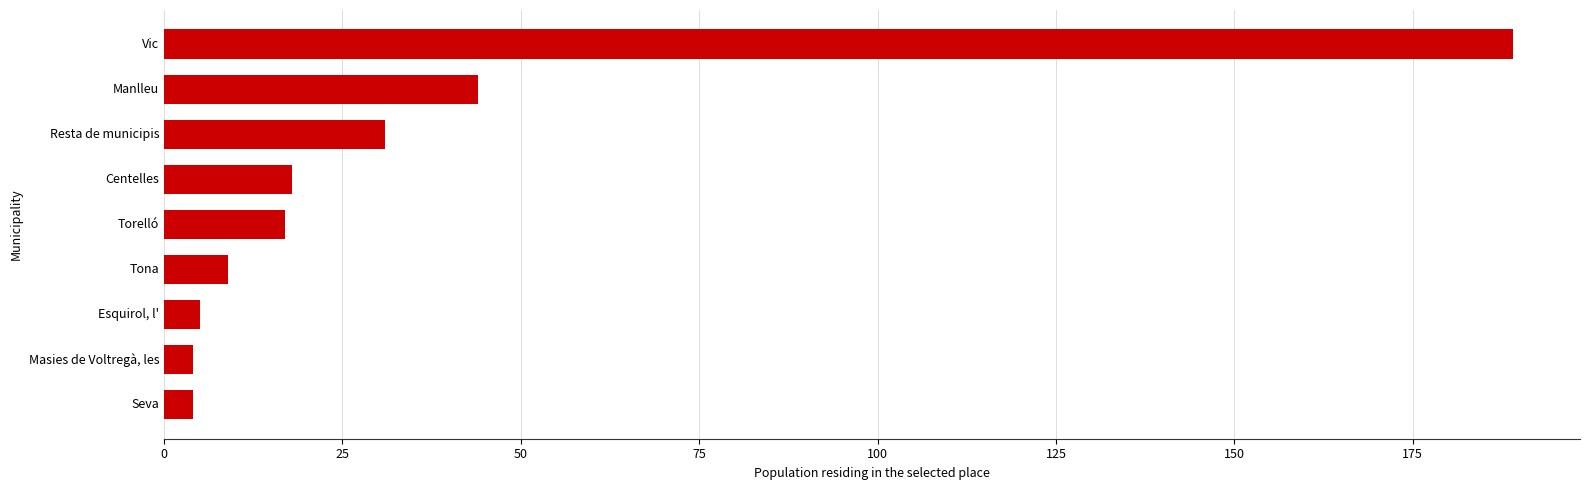

At which label is the value closest to 96?

Manlleu